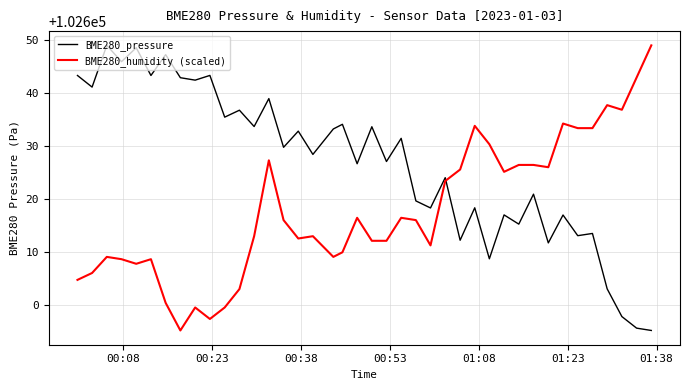

What is the difference between the maximum and minimum values in the BME280_pressure series?

53.8